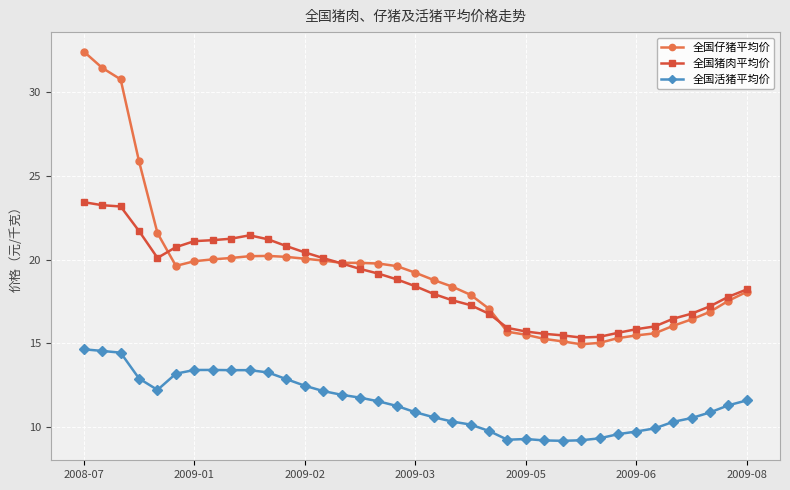

How many lines are shown in the chart?

3